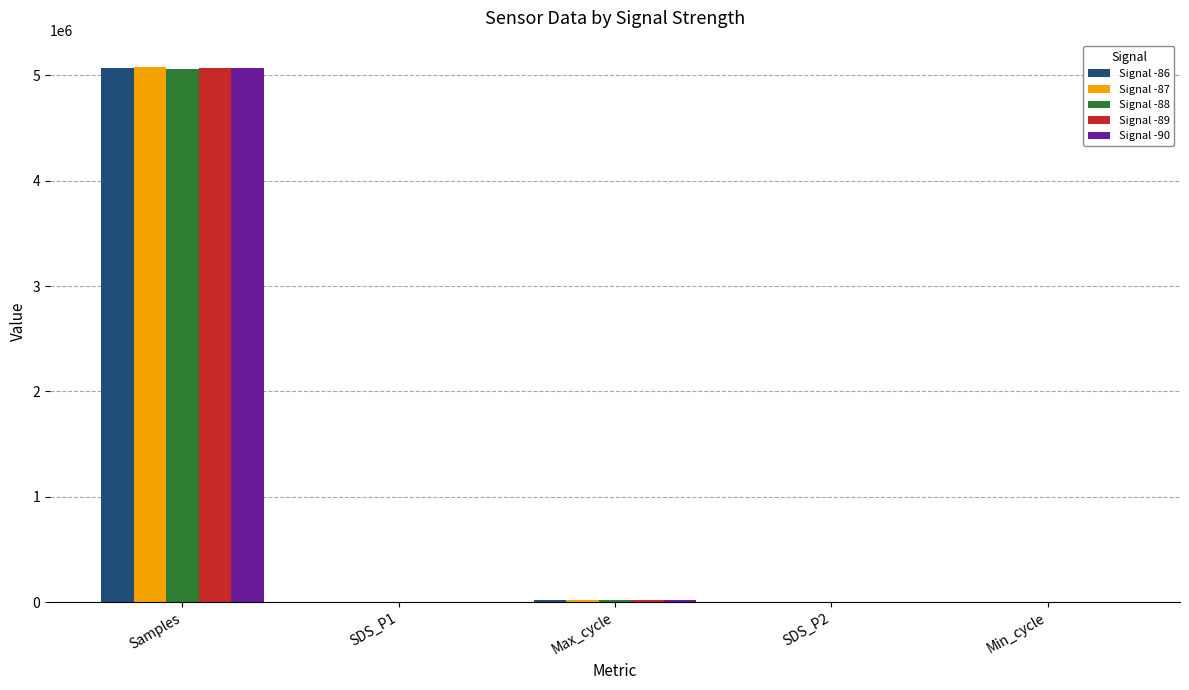

Count the number of data series in this chart.

5